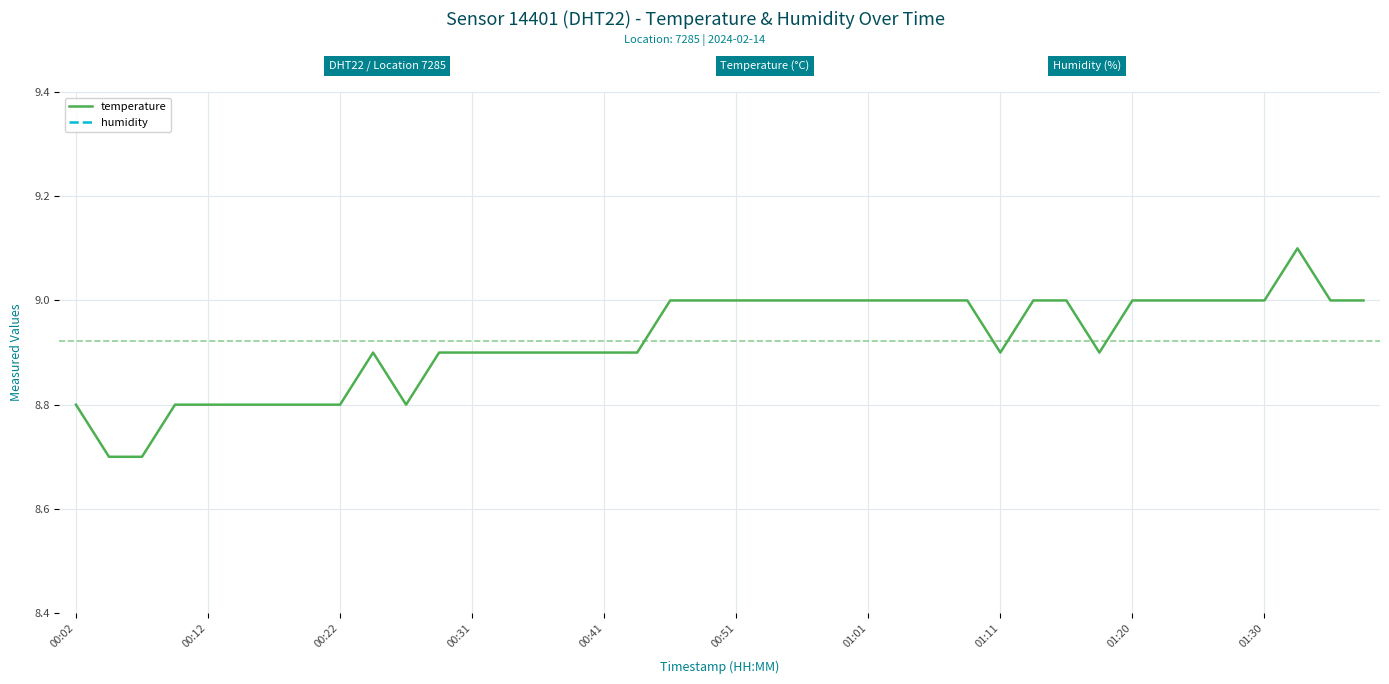

Is it true that temperature equals 14.4 at 00:41?

False